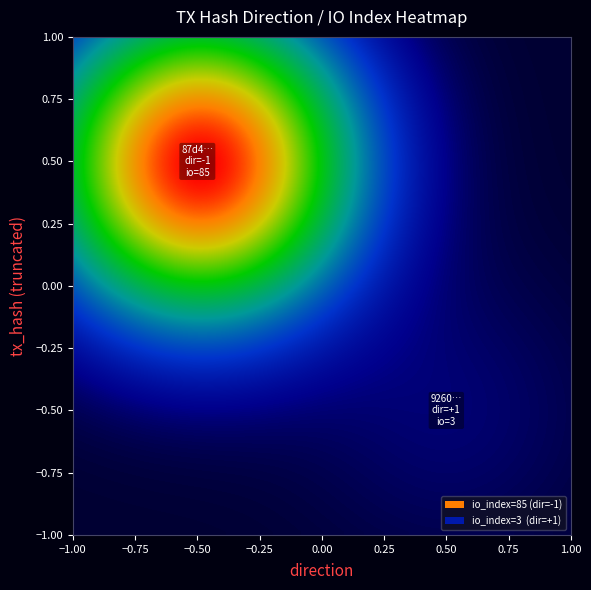

Which series has the largest total across all categories?

87d4fffdd8337a81e829b9c3d2f1b42618f29d7